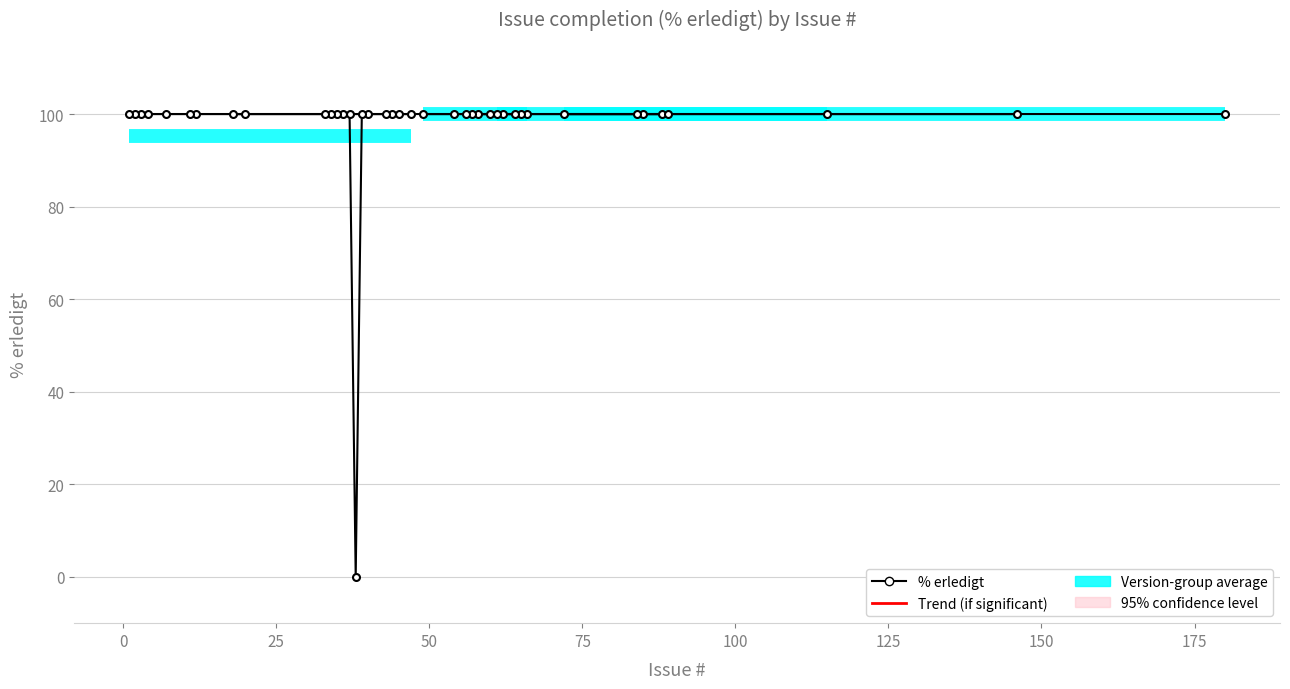

What is the maximum value shown in the chart?

100